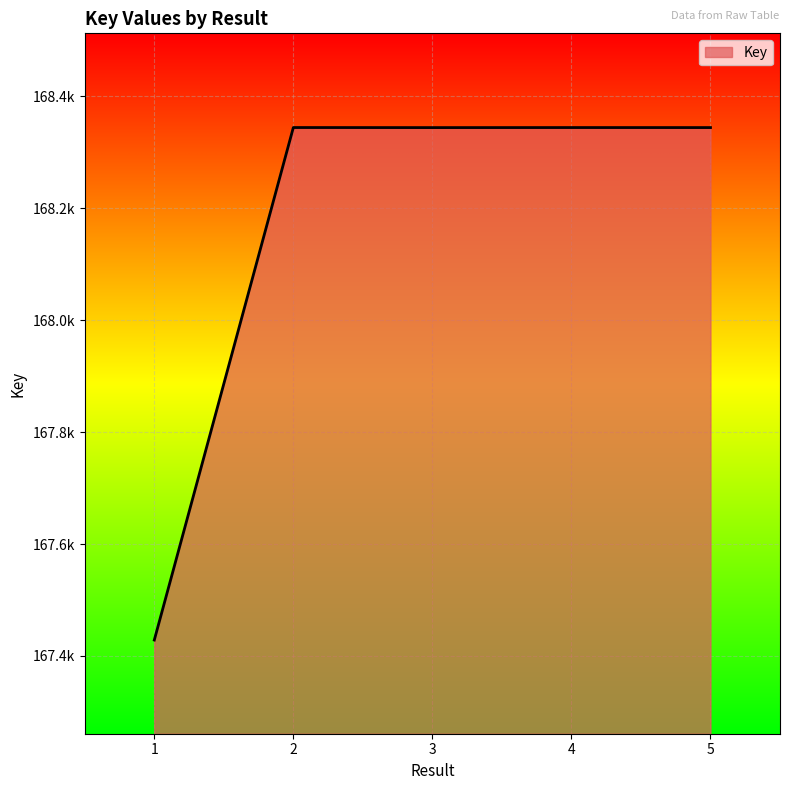

The chart shows a value of 69627525 at 2. True or false?

False